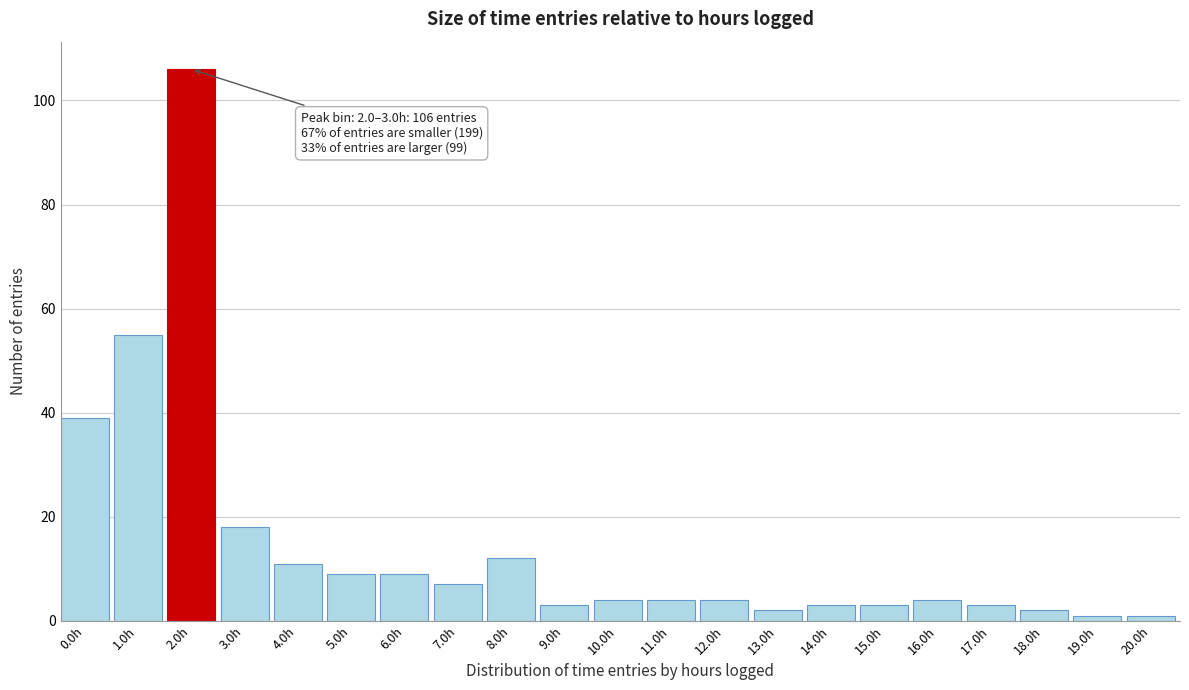

Reading left to right, extract all data points from this chart.

0.0h=39	1.0h=55	2.0h=106	3.0h=18	4.0h=11	5.0h=9	6.0h=9	7.0h=7	8.0h=12	9.0h=3	10.0h=4	11.0h=4	12.0h=4	13.0h=2	14.0h=3	15.0h=3	16.0h=4	17.0h=3	18.0h=2	19.0h=1	20.0h=1